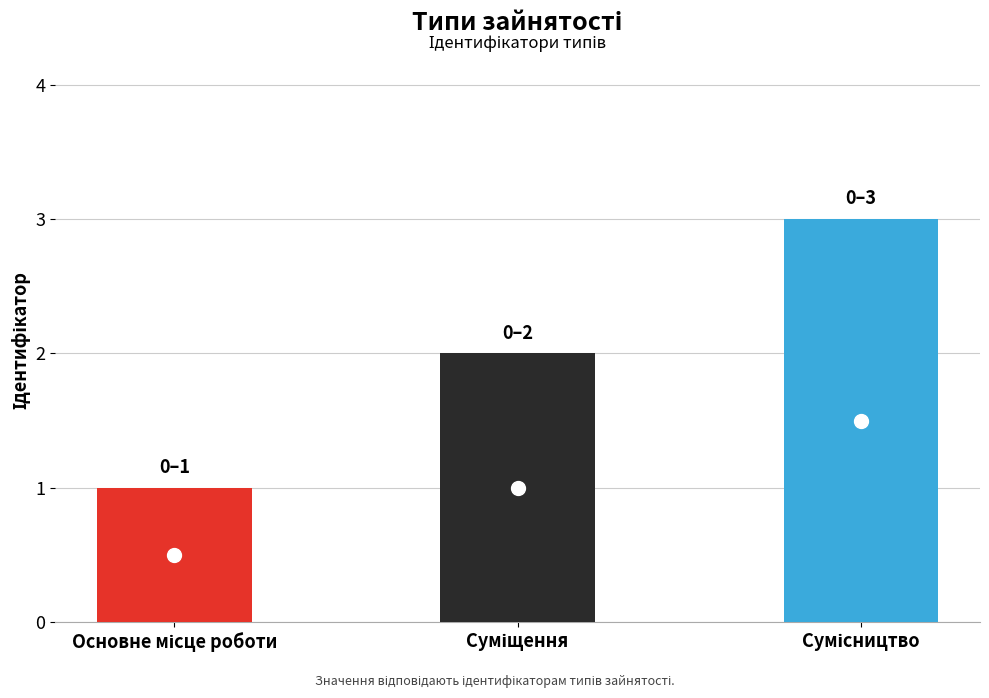

Reading right to left, list all the values displayed in this chart.

3	2	1